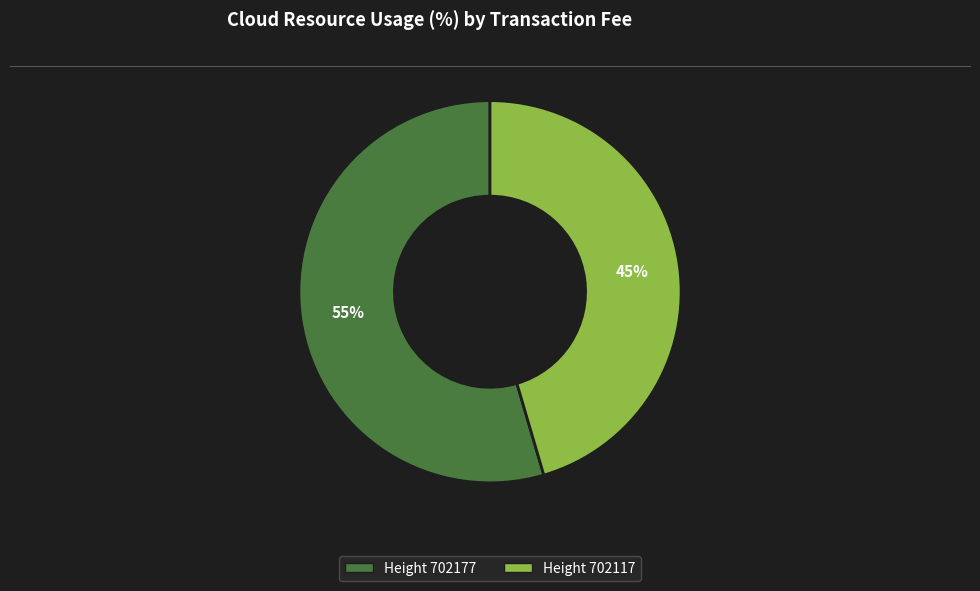

To the nearest percent, what is the average slice percentage?

50%